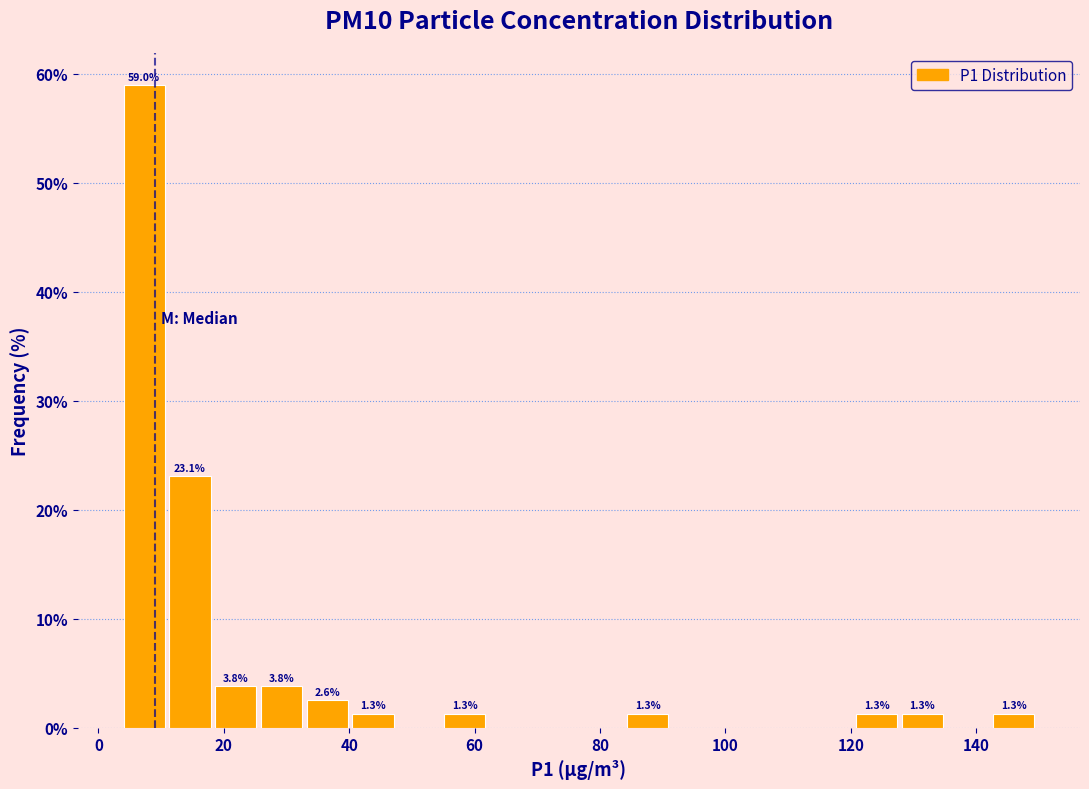

Around what value on the x-axis is the tallest bar? Give the approximate position of its centre, as read against the axis.

8